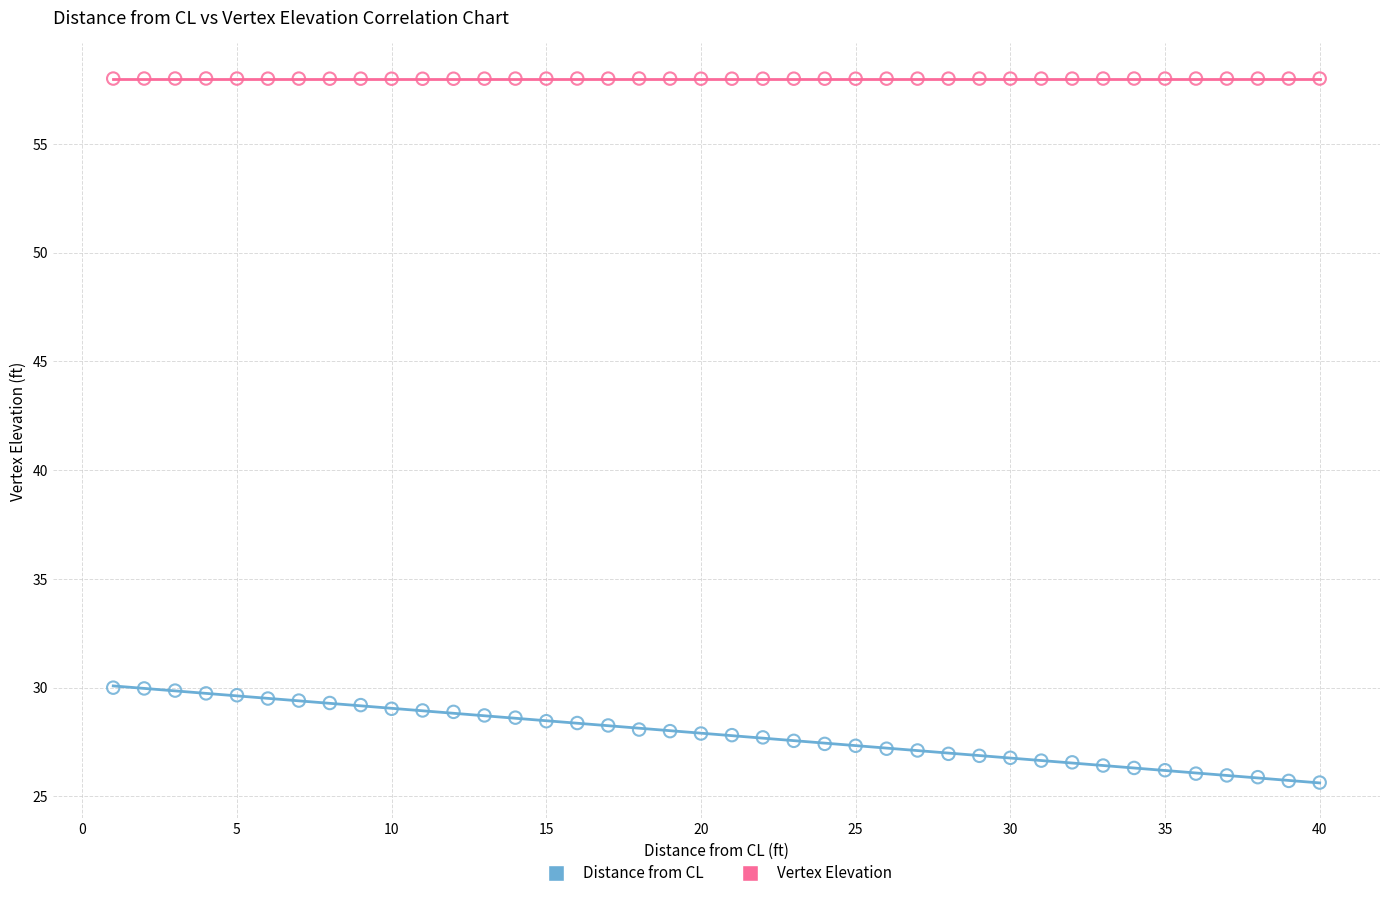

Which series has the widest spread of Y values?

Distance from CL